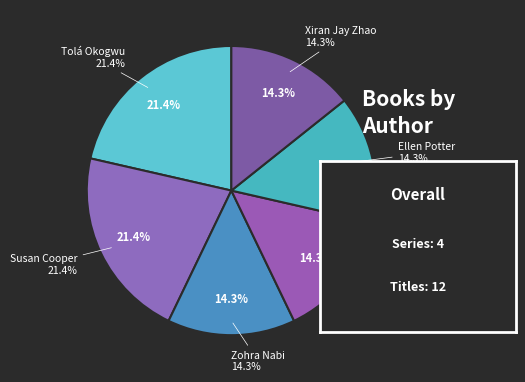

To the nearest percent, what is the average slice percentage?

17%